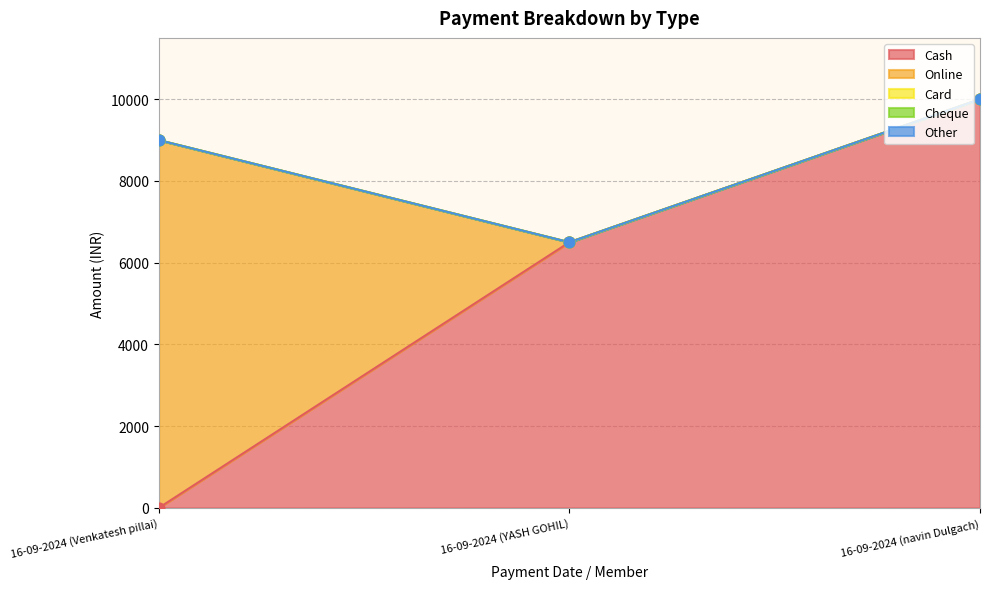

Which series contains the highest Y value?

Cash